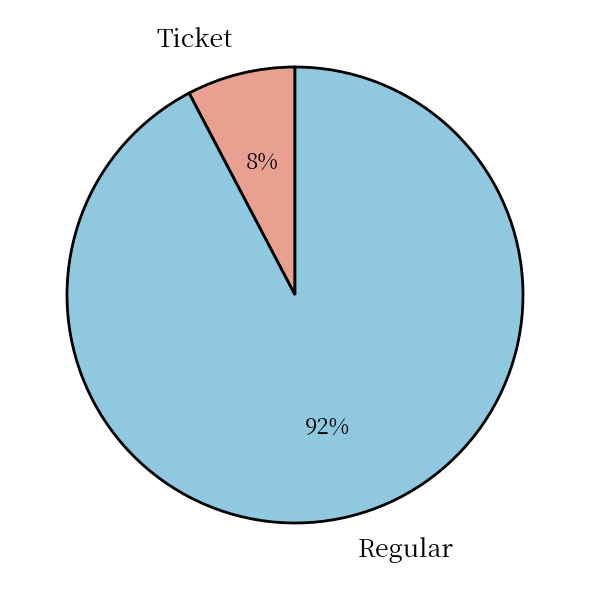

Rank the categories by value from lowest to highest.

Ticket, Regular